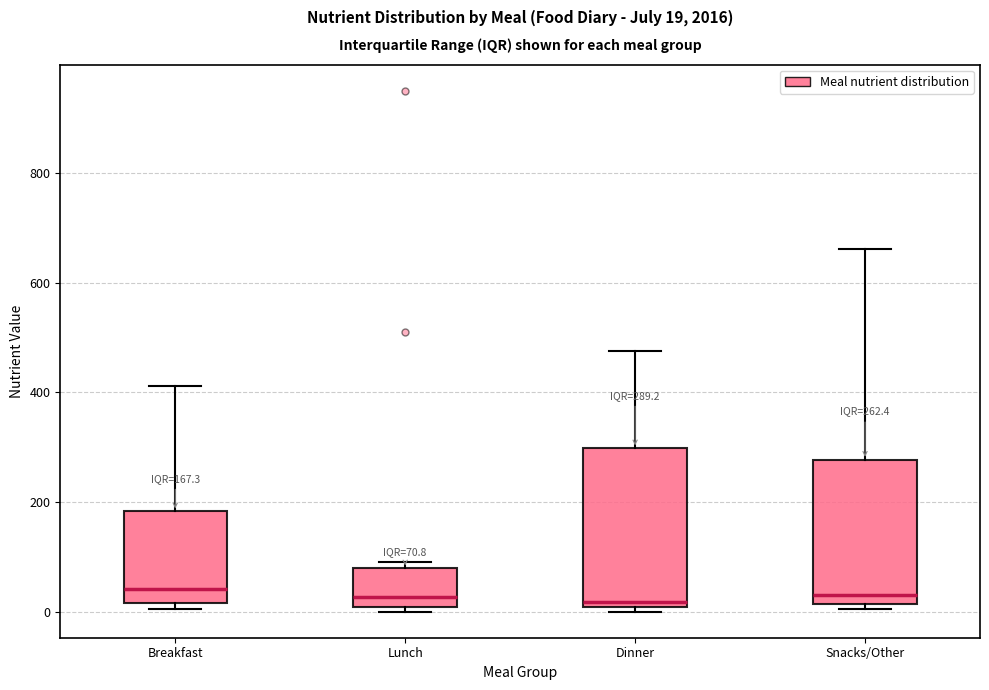

Comparing the boxes themselves (not the whiskers), which one is the tallest?

Dinner